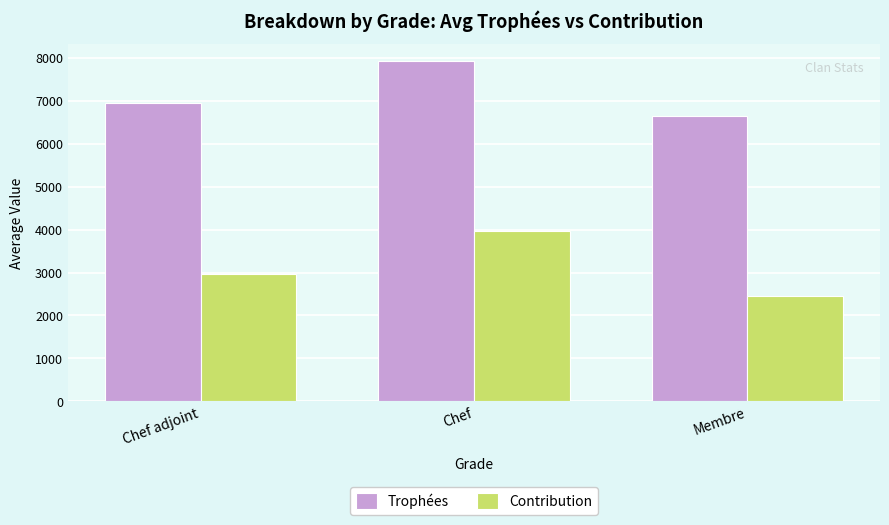

What is the difference between the second highest and minimum values in the Contribution series?

530